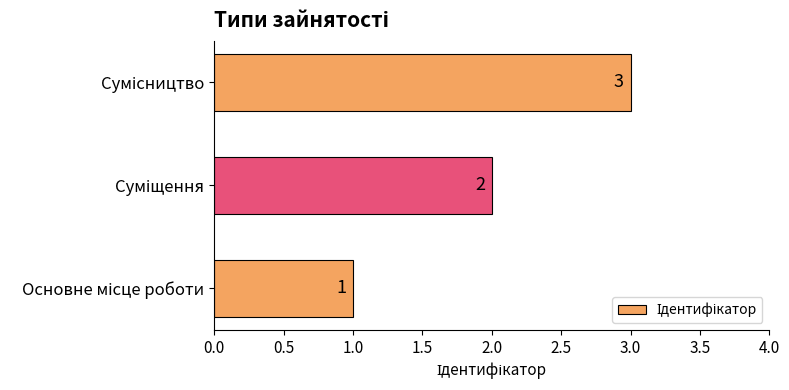

Count the values in the range 1 to 3.

3